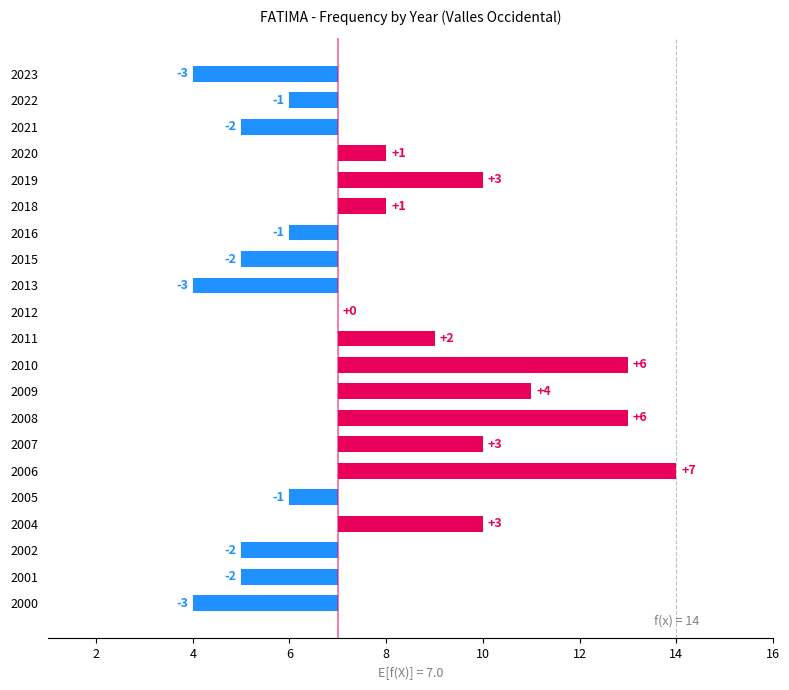

Reading left to right, extract all data points from this chart.

-3	-1	-2	1	3	1	-1	-2	-3	0	2	6	4	6	3	7	-1	3	-2	-2	-3